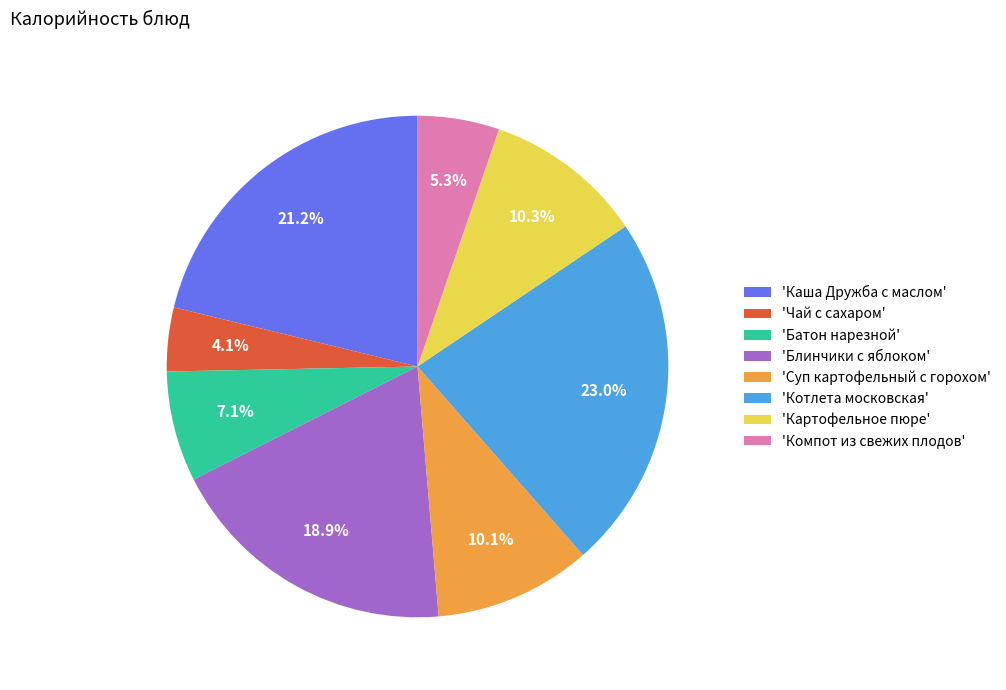

Combined, what portion of the pie is 'Картофельное пюре' and 'Батон нарезной'?

17.4%